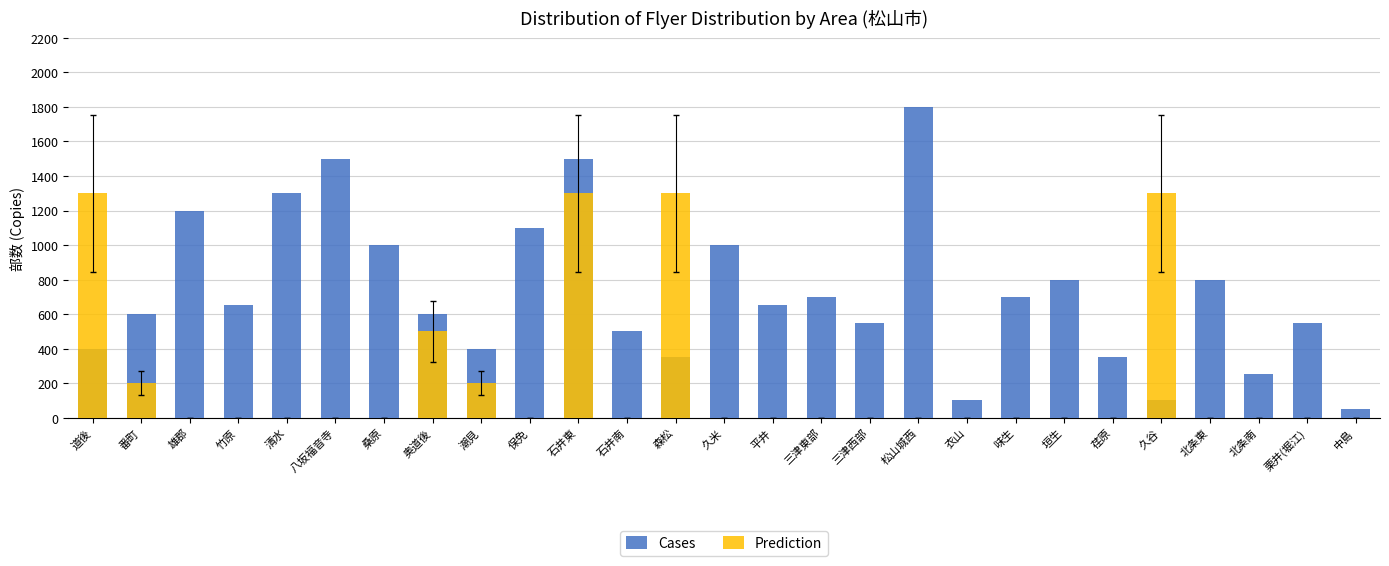

Reading right to left, list all the values displayed in this chart.

Cases: 50	550	250	800	100	350	800	700	100	1800	550	700	650	1000	350	500	1500	1100	400	600	1000	1500	1300	650	1200	600	400
Prediction: 0	0	0	0	1300	0	0	0	0	0	0	0	0	0	1300	0	1300	0	200	500	0	0	0	0	0	200	1300